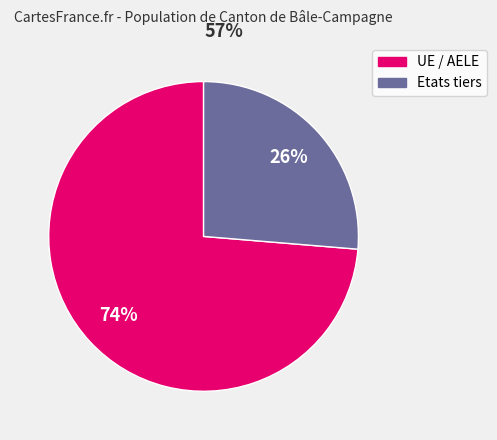

What is the majority slice?

UE / AELE